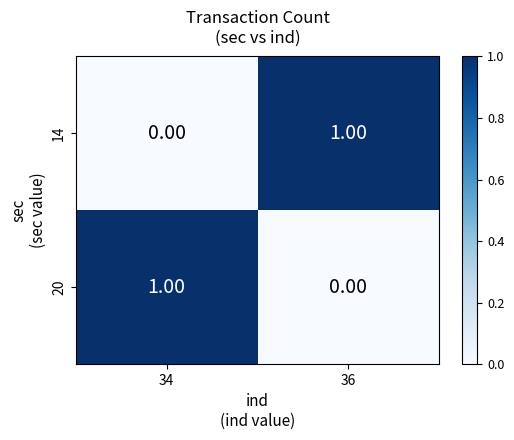

At 36, list the series in order from largest to smallest.

14, 20